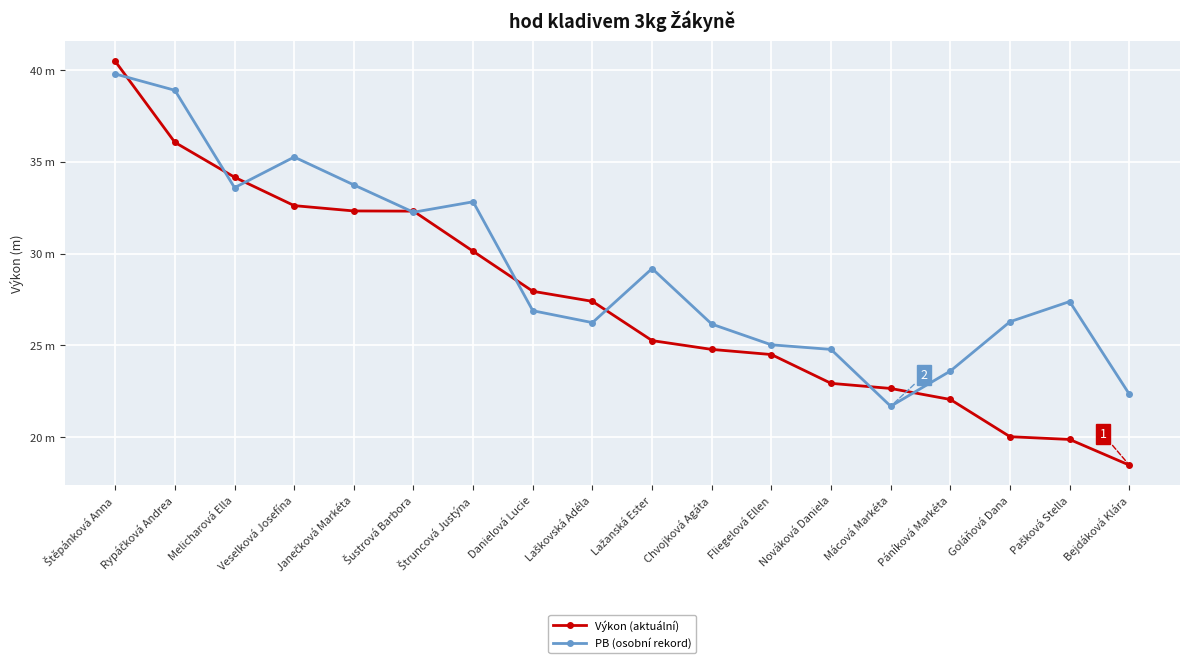

Is it true that PB (osobní rekord) equals 24.8 at Nováková Daniela?

True